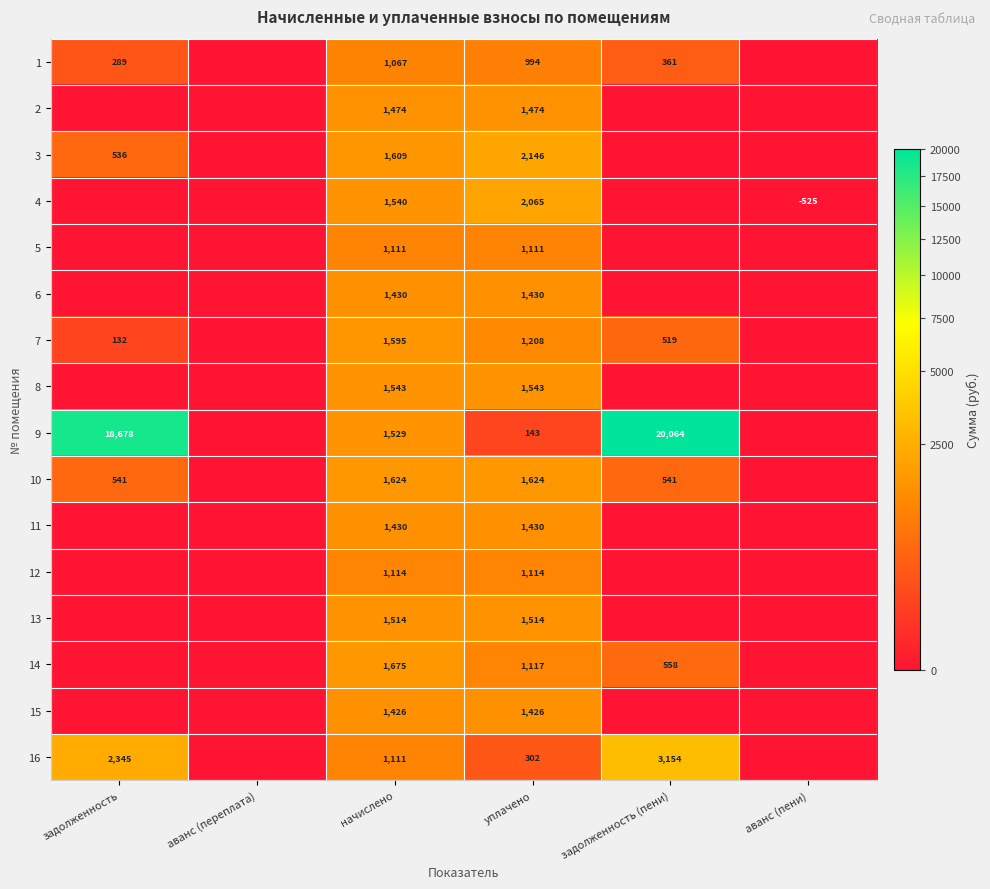

The value of 10 at начислено is 1624. True or false?

True